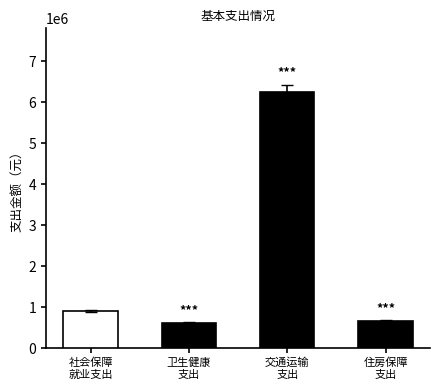

What is the sum of all values?

8419477